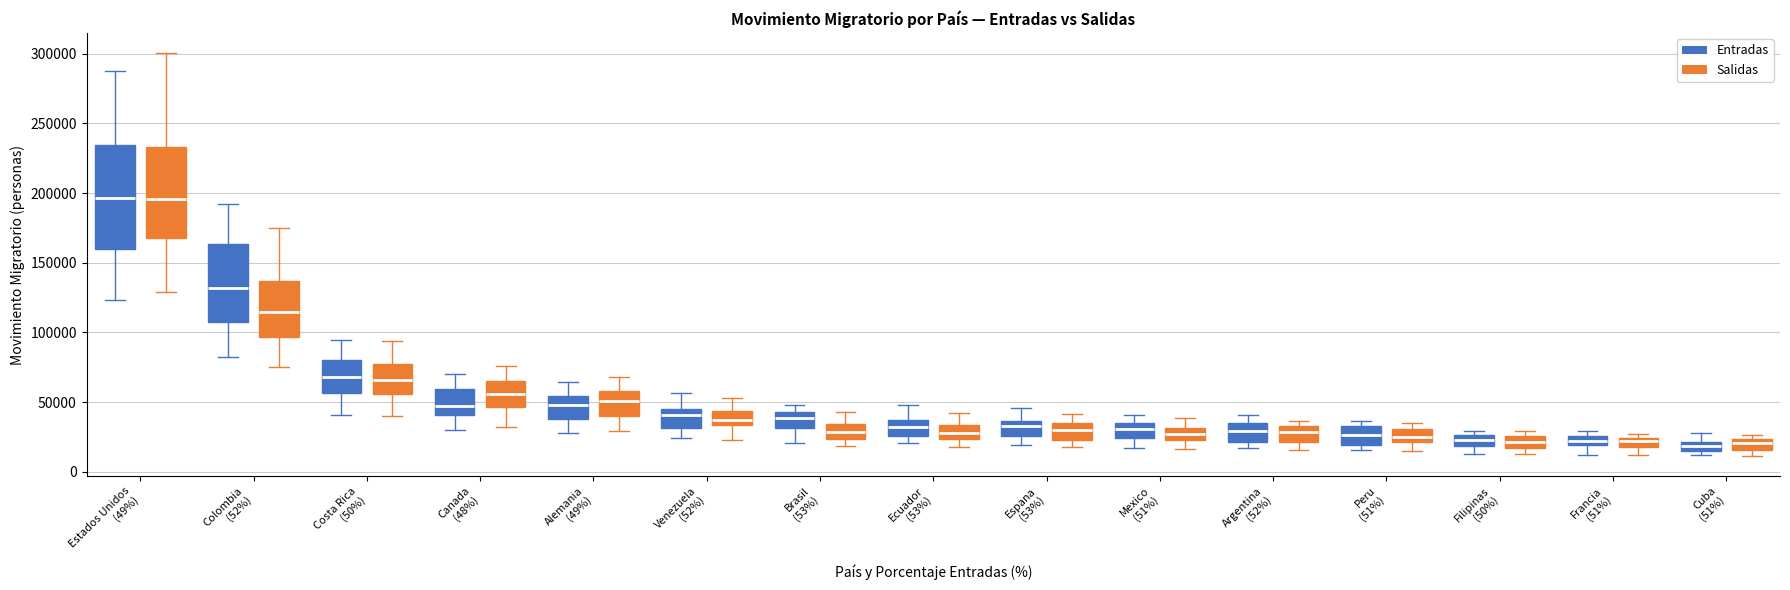

Where is the upper edge of the box for Canada (48%) (Salidas) on the y-axis? The values are not printed on the chart, so give them approximately, as read against the axis.

65000